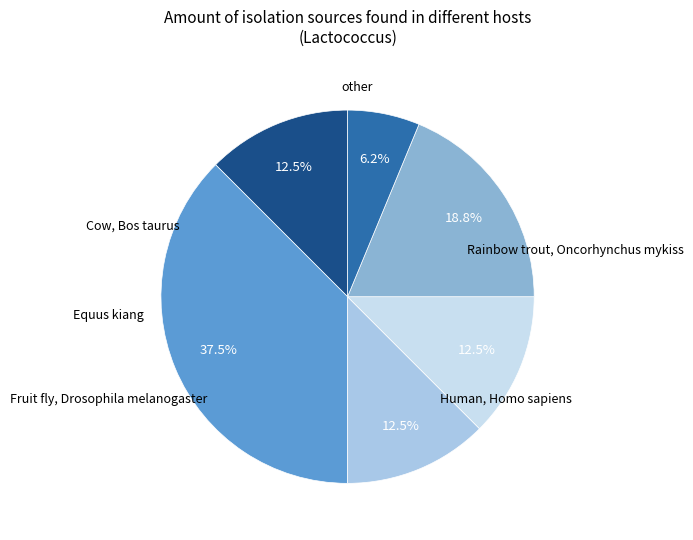

Does any single category account for the majority?

No